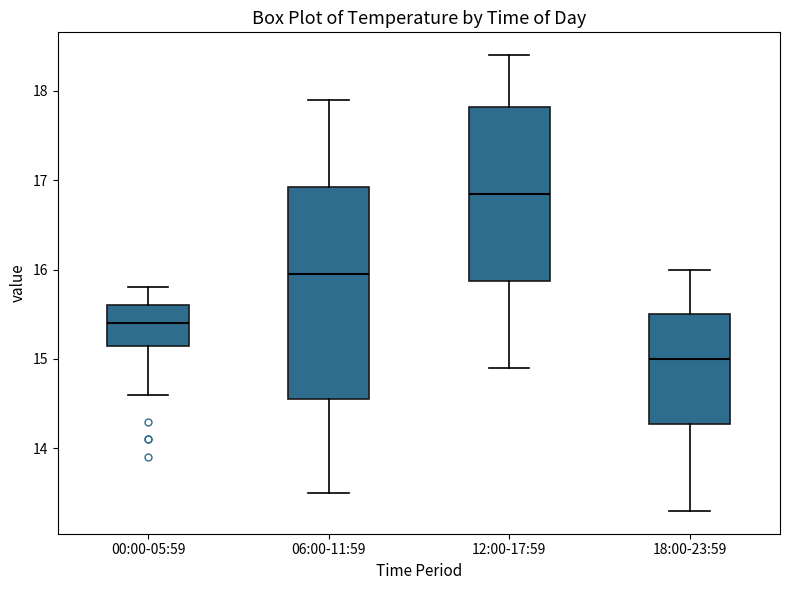

Comparing the boxes themselves (not the whiskers), which one is the tallest?

06:00-11:59